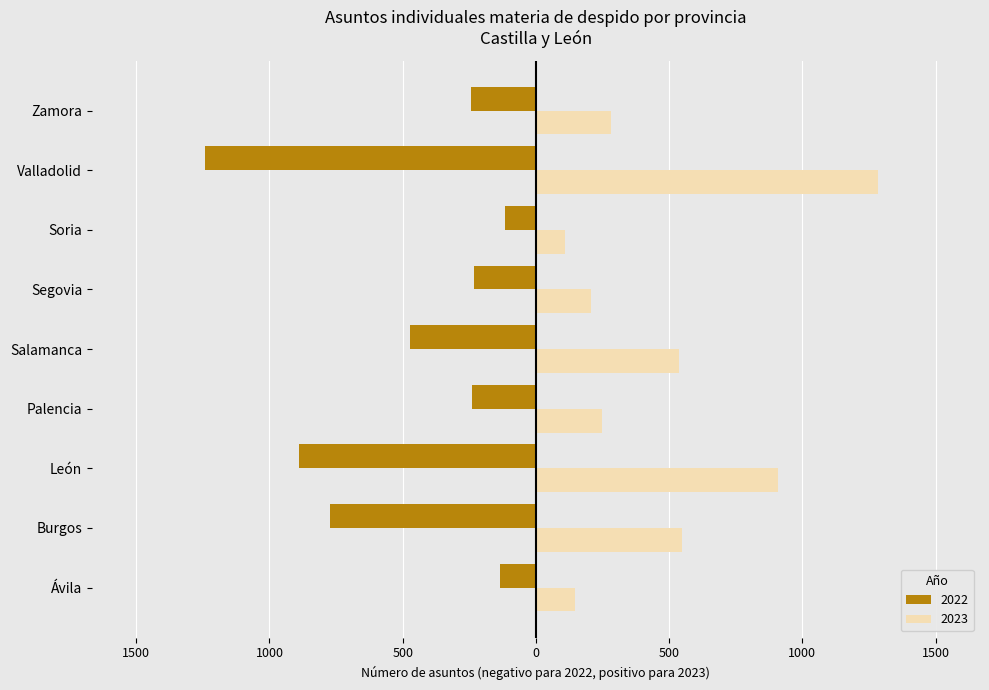

What are all the series names shown in the legend?

2022, 2023